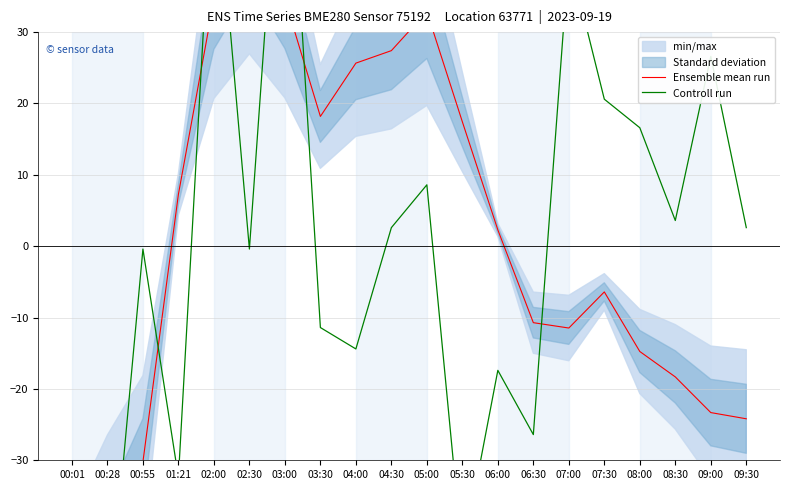

What is the label of the 6th point from the right?

07:00